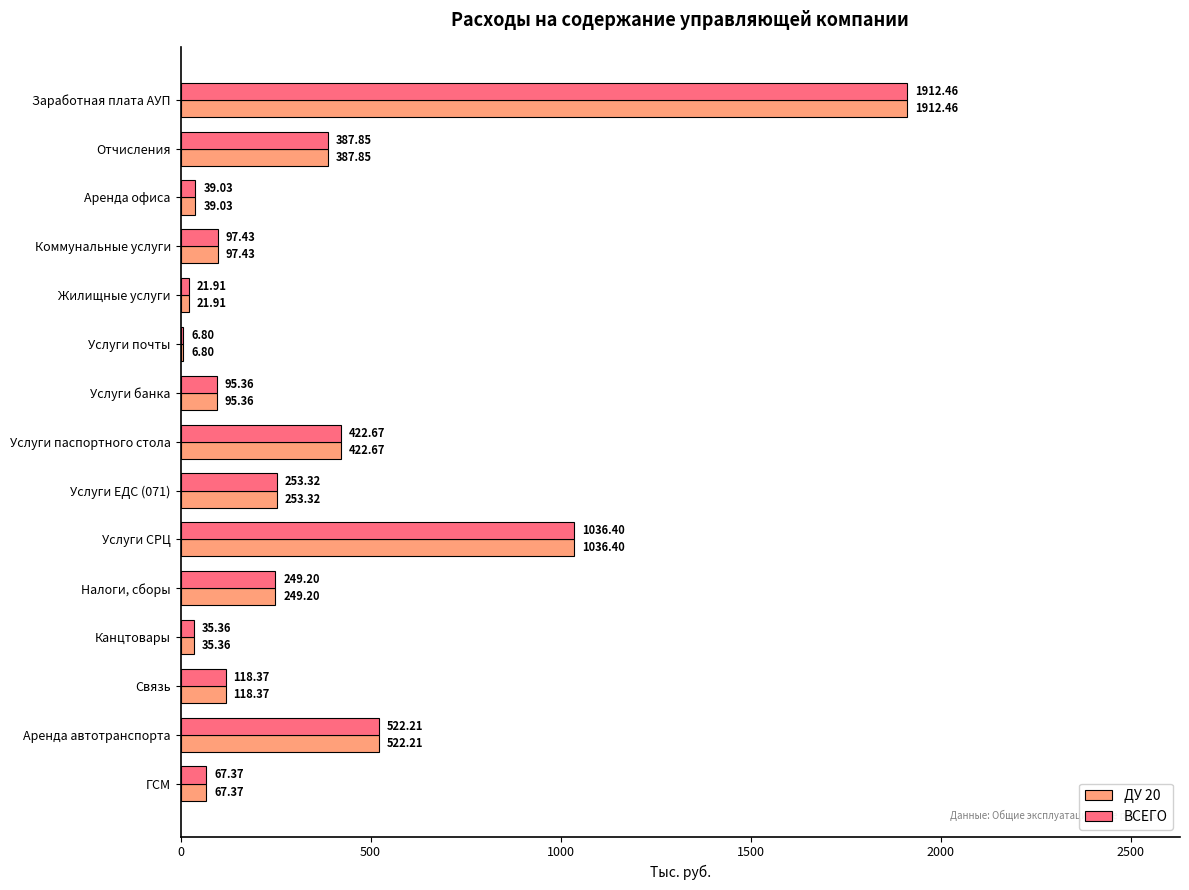

Where is ВСЕГО nearest to the value 959?

Услуги СРЦ